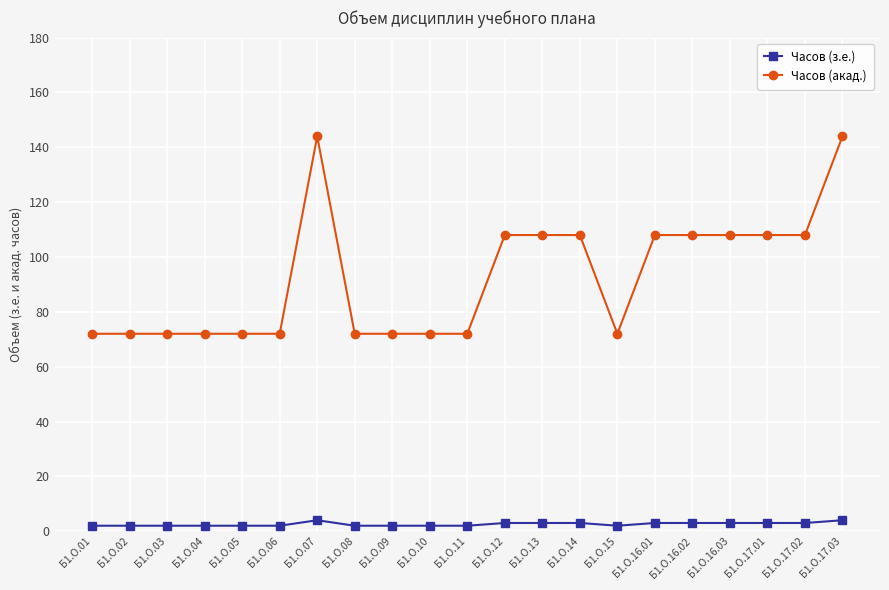

How many categories are shown in the chart?

21